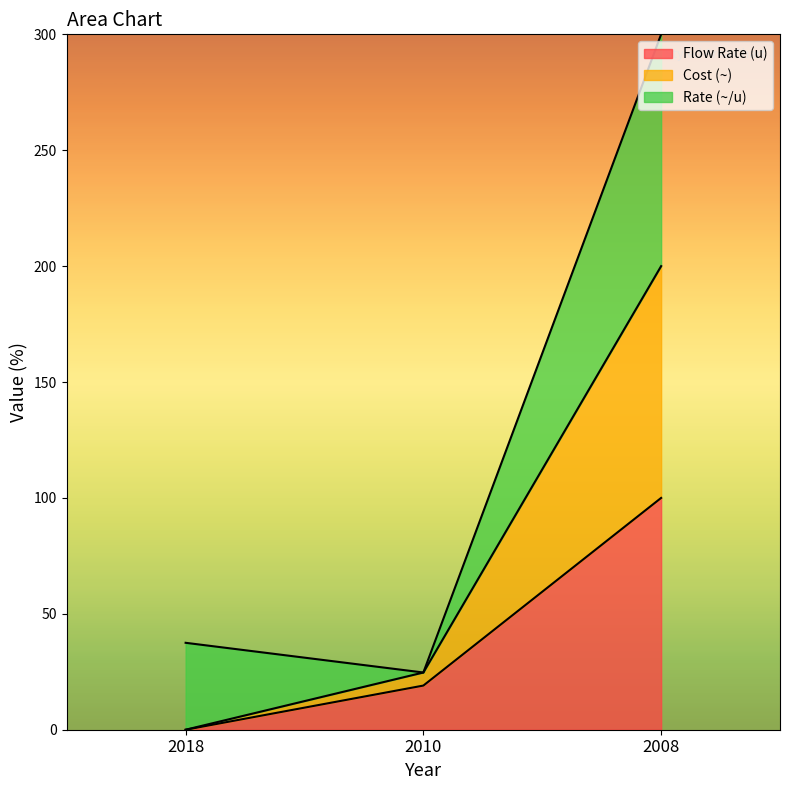

At which category is the sum across all series the highest?

2008